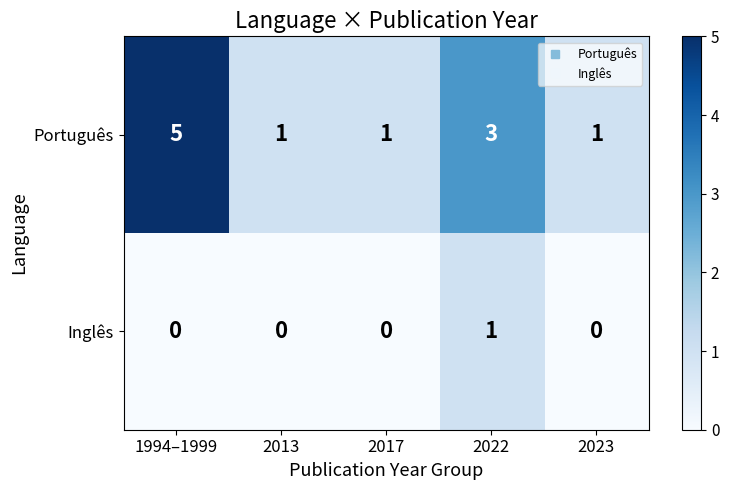

Which series has the largest range (max minus min)?

Português